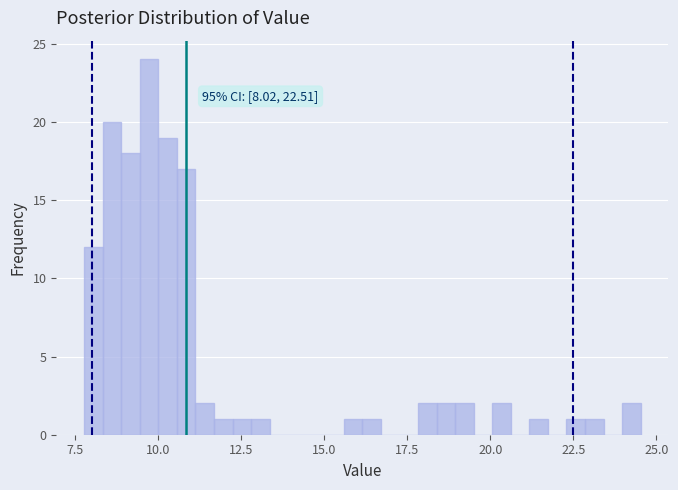

Around what value on the x-axis is the tallest bar? Give the approximate position of its centre, as read against the axis.

9.5